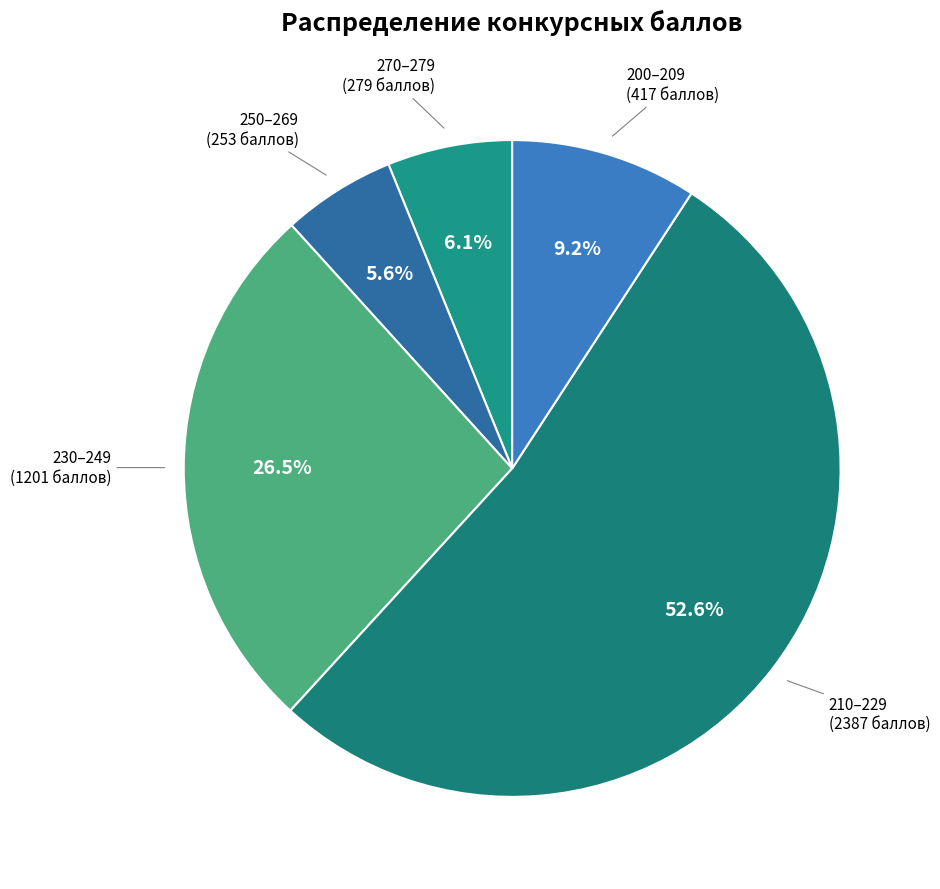

How many slices are in this pie chart?

5